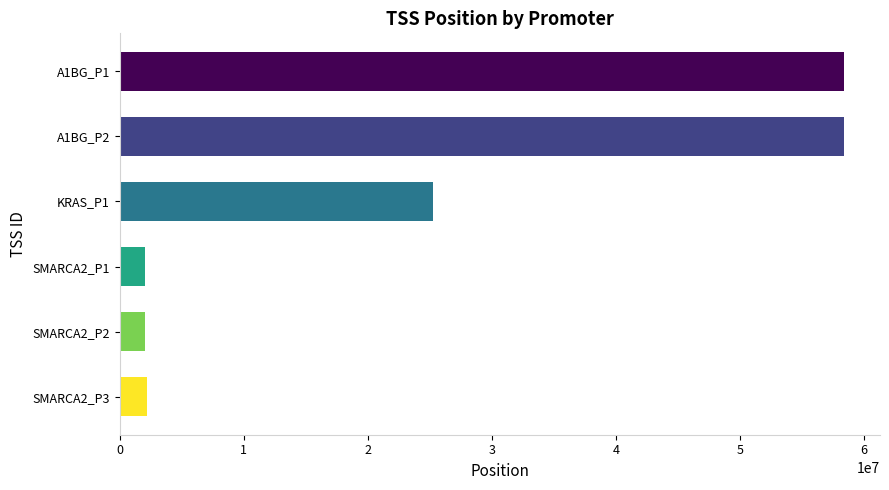

What is the label of the 6th bar from the bottom?

A1BG_P1